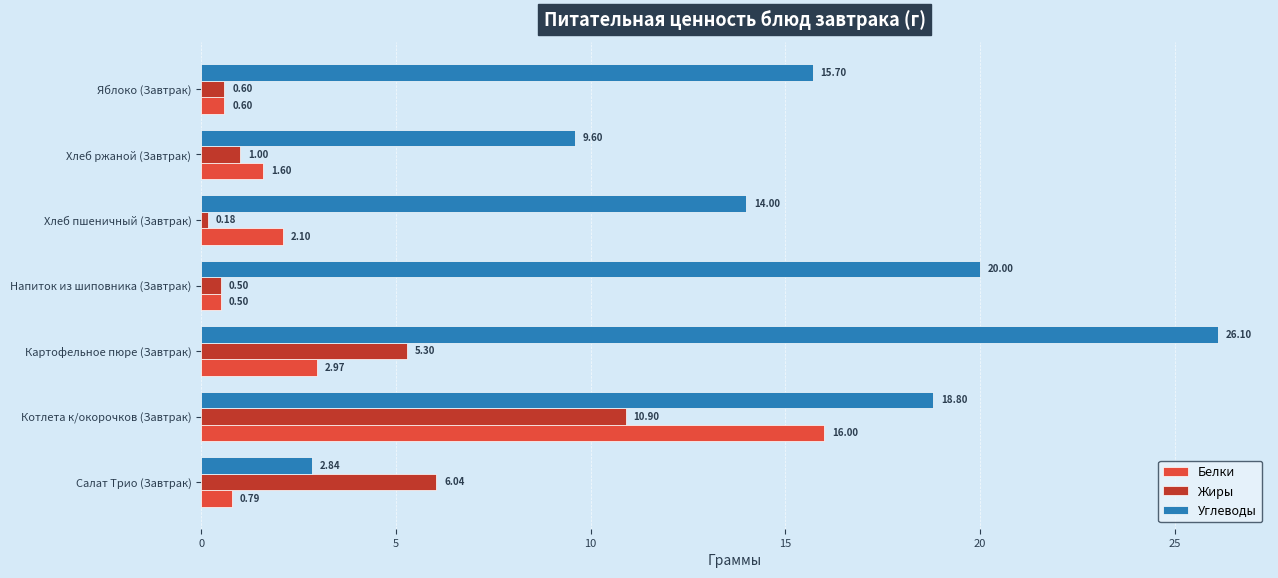

What is the difference between the Белки values at Хлеб пшеничный (Завтрак) and Котлета к/окорочков (Завтрак)?

13.9